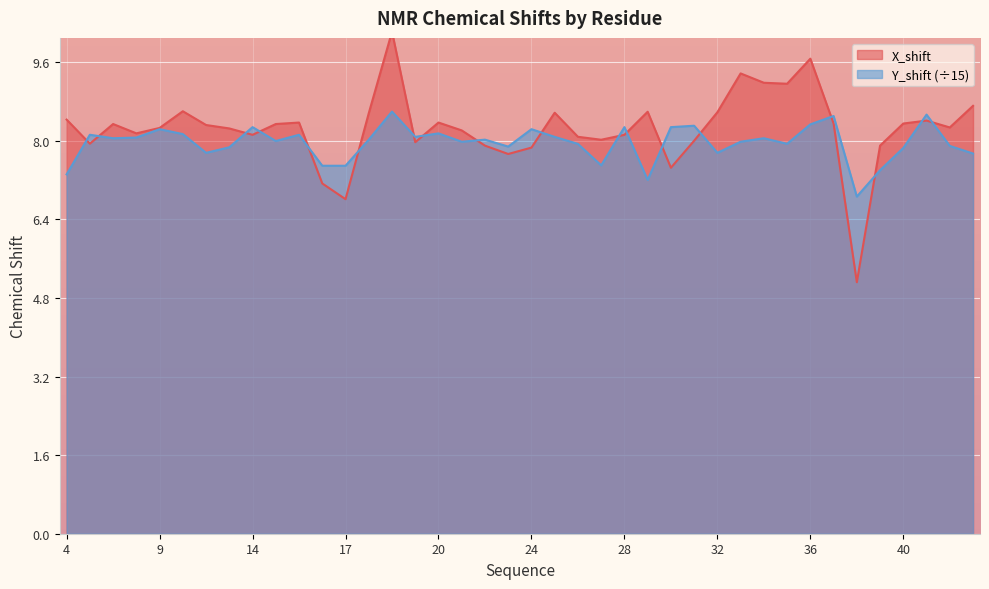

Which has a higher value, 11 or 17?

11